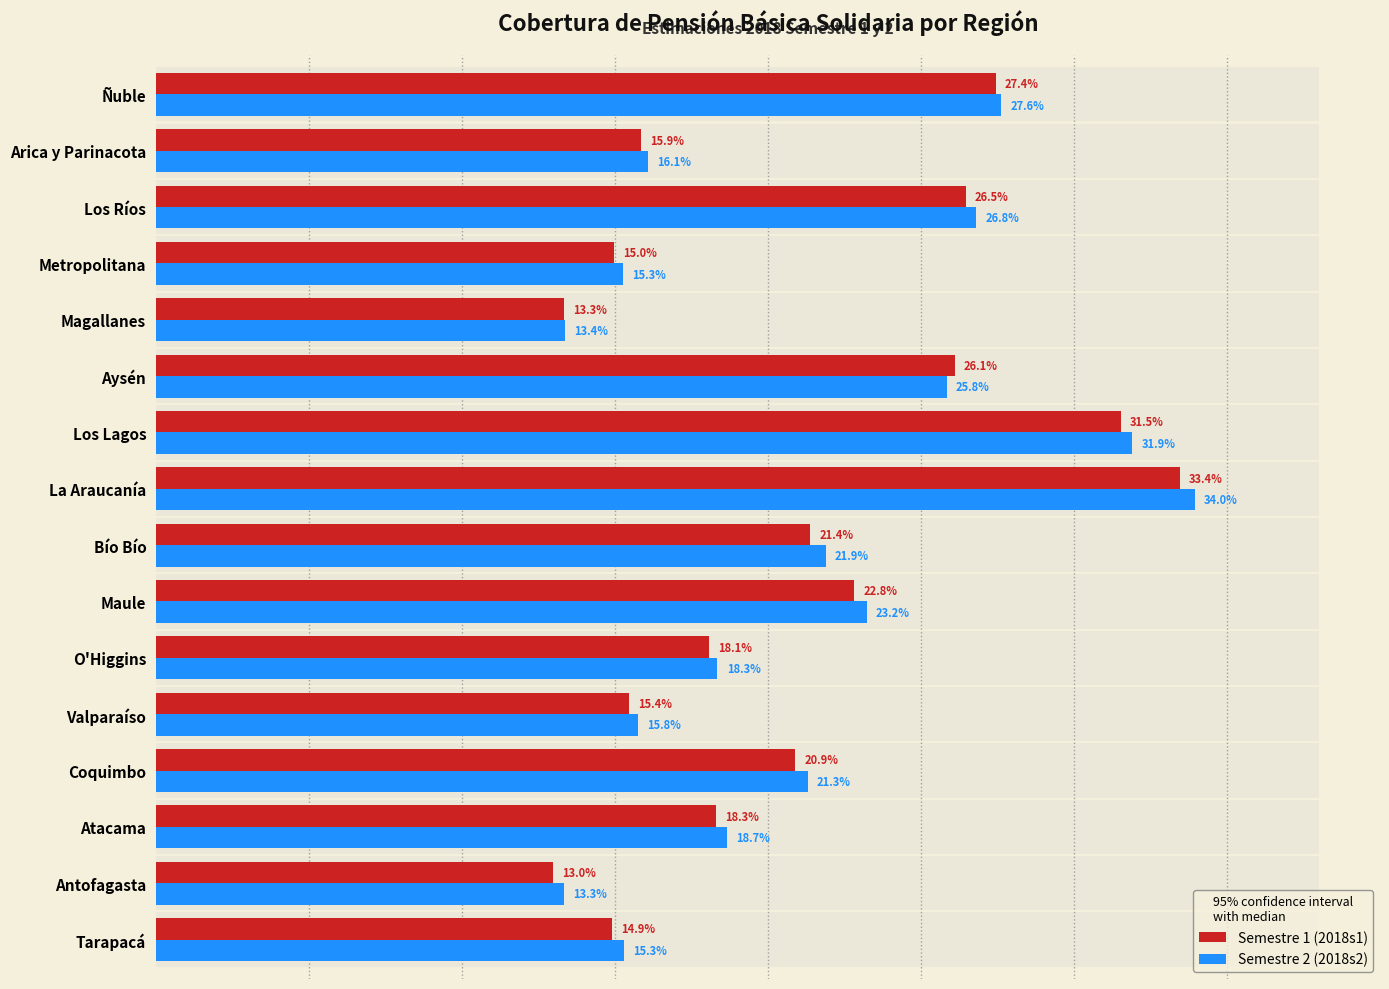

Rank the series by their maximum value, from lowest to highest.

2018s1, 2018s2